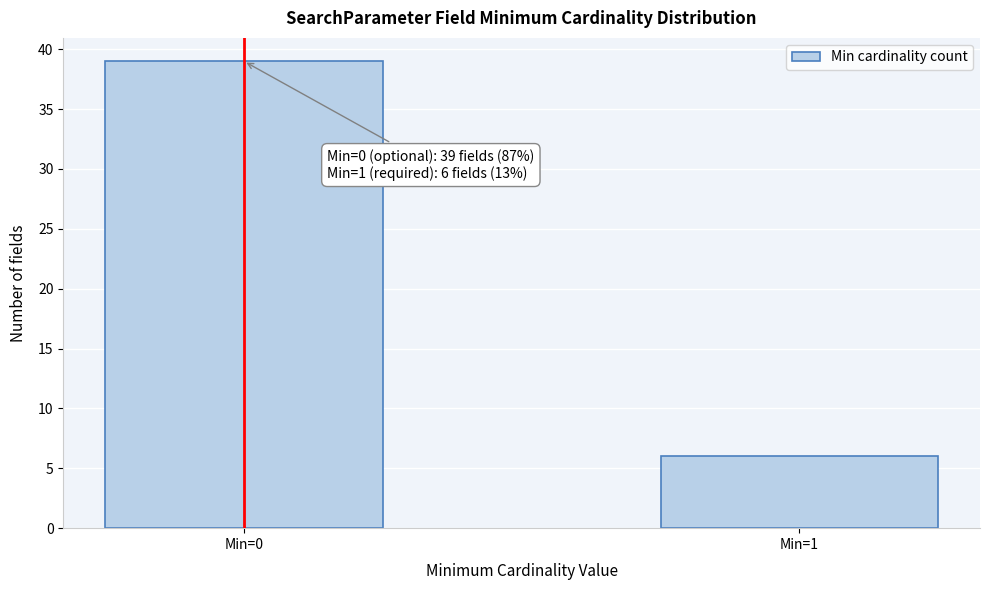

Reading left to right, extract all data points from this chart.

39	6